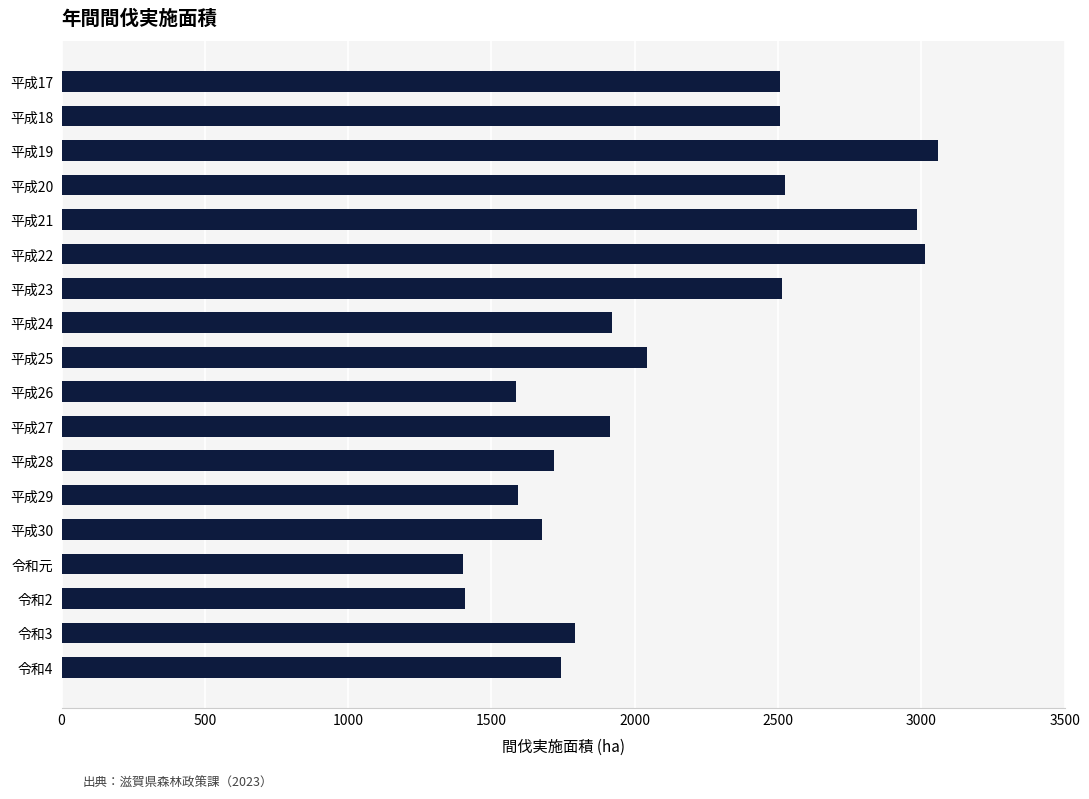

What is the greatest value displayed?

3060